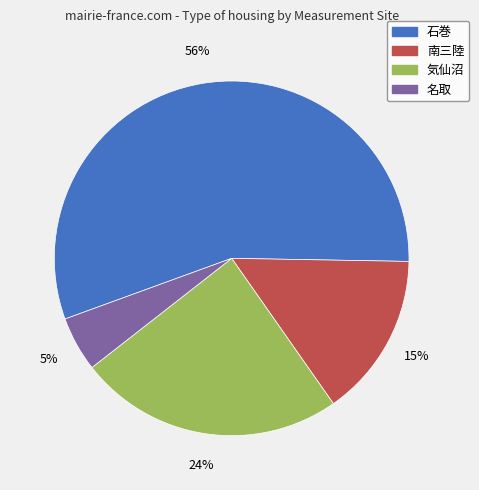

Do 気仙沼 and 南三陸 together represent more than half of the pie?

No